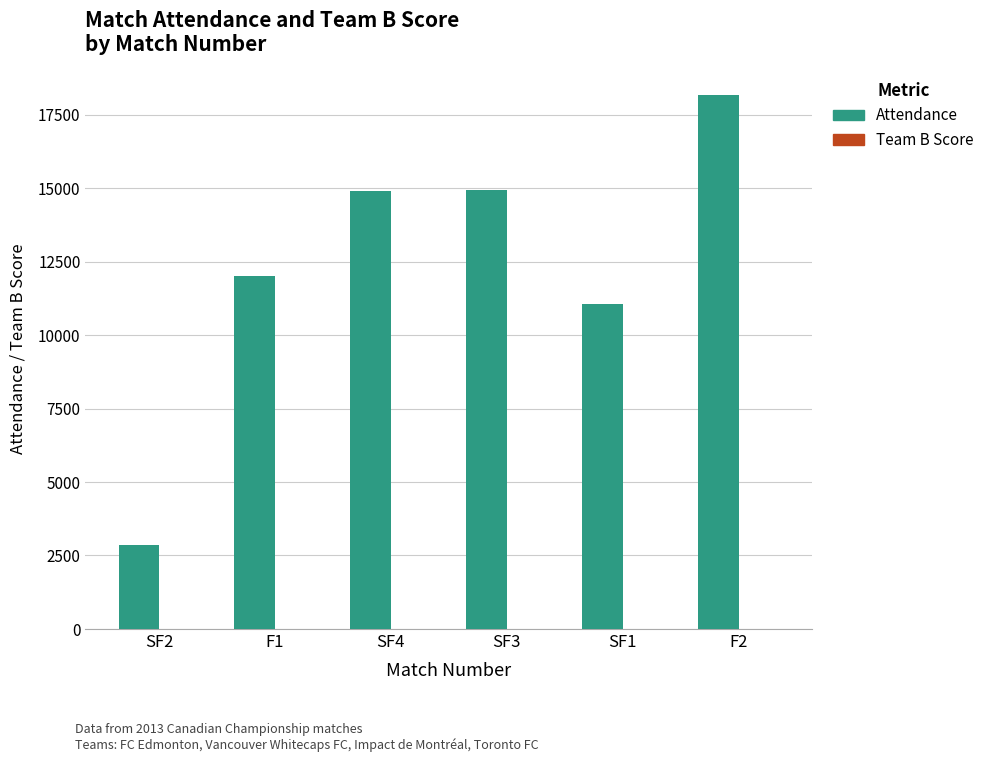

Which series changed the most between SF2 and SF1?

Attendance